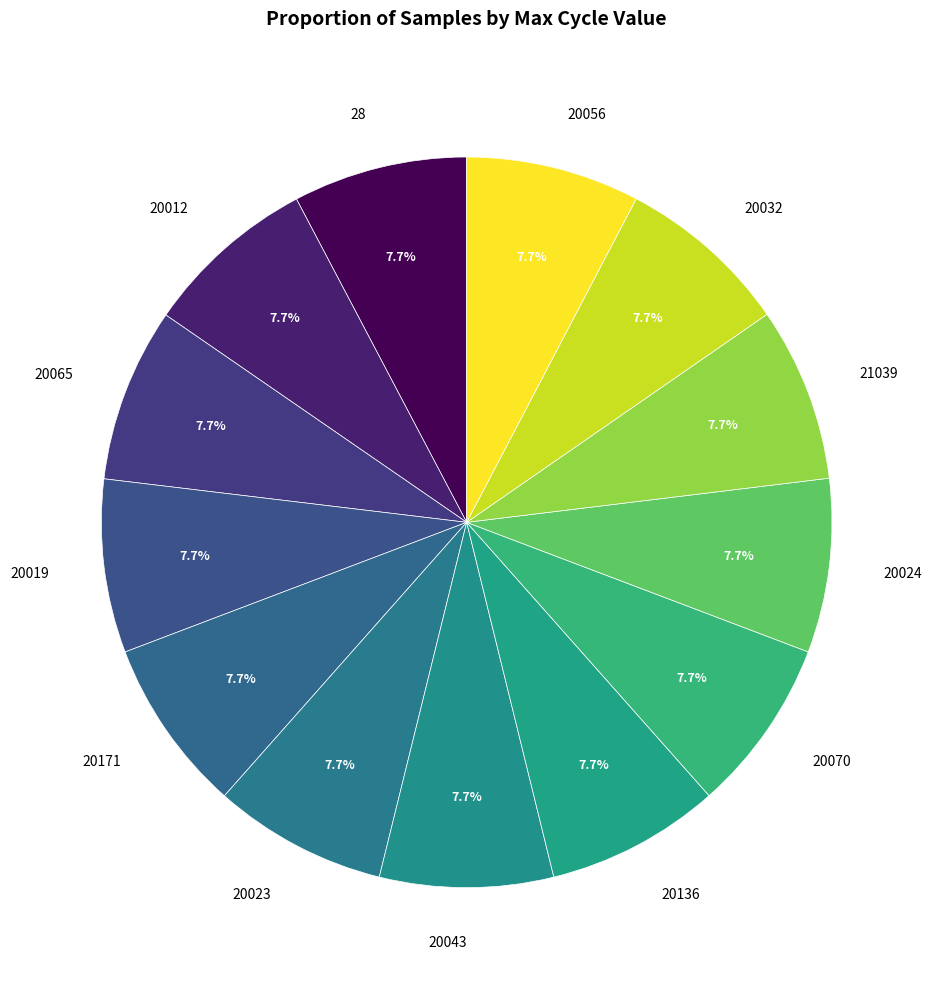

How many slices are in this pie chart?

13